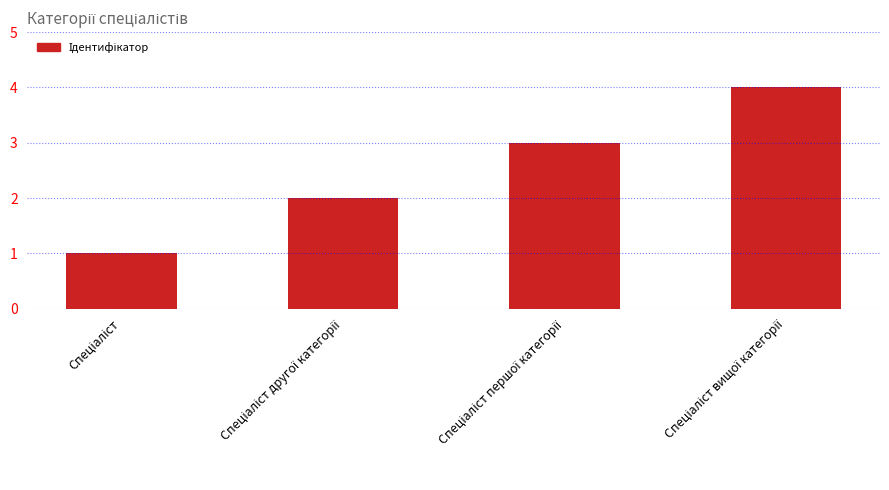

What is the sum of all values?

10